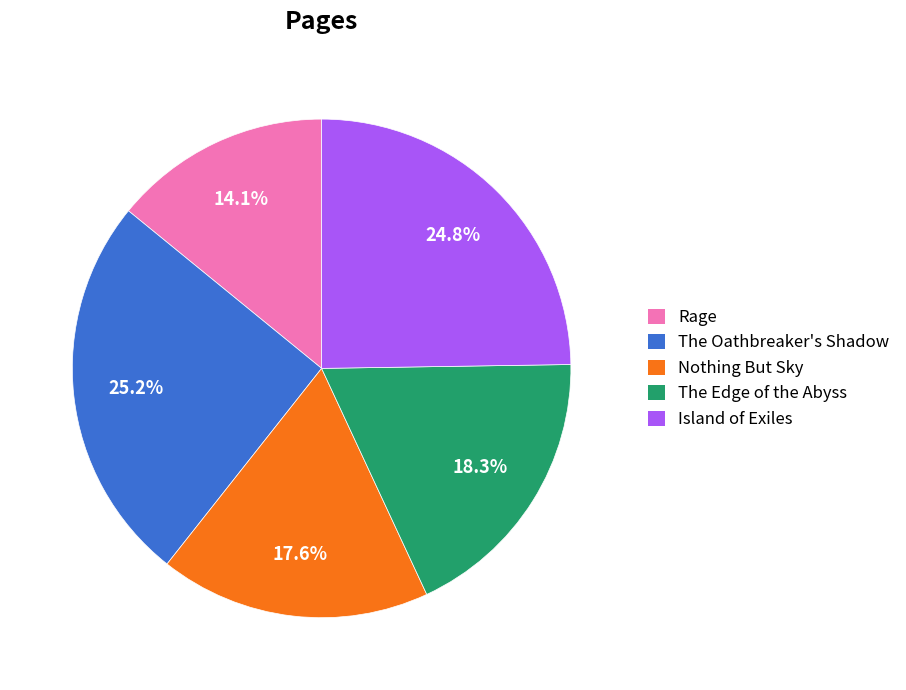

To the nearest percent, what percentage of the pie is The Oathbreaker's Shadow?

25%